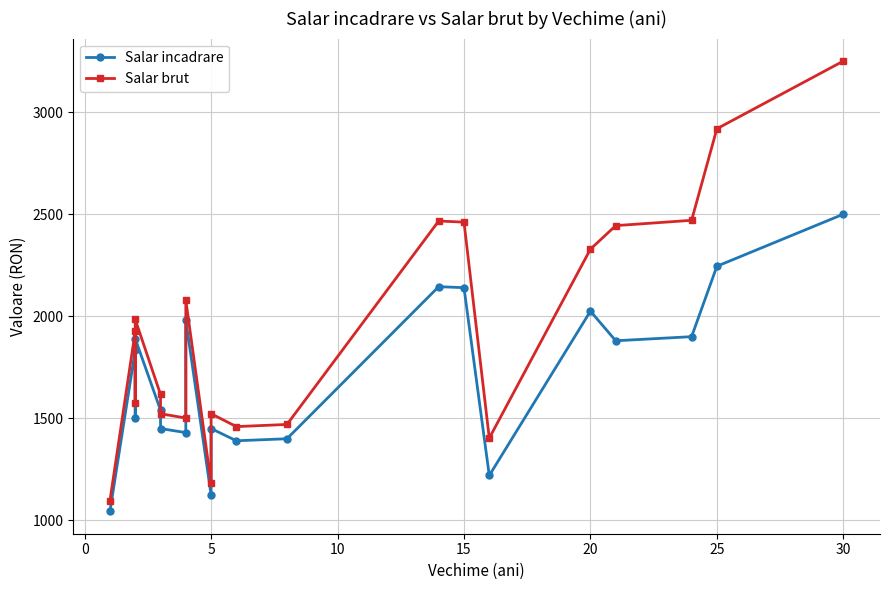

At 30, list the series in order from largest to smallest.

Salar brut, Salar incadrare